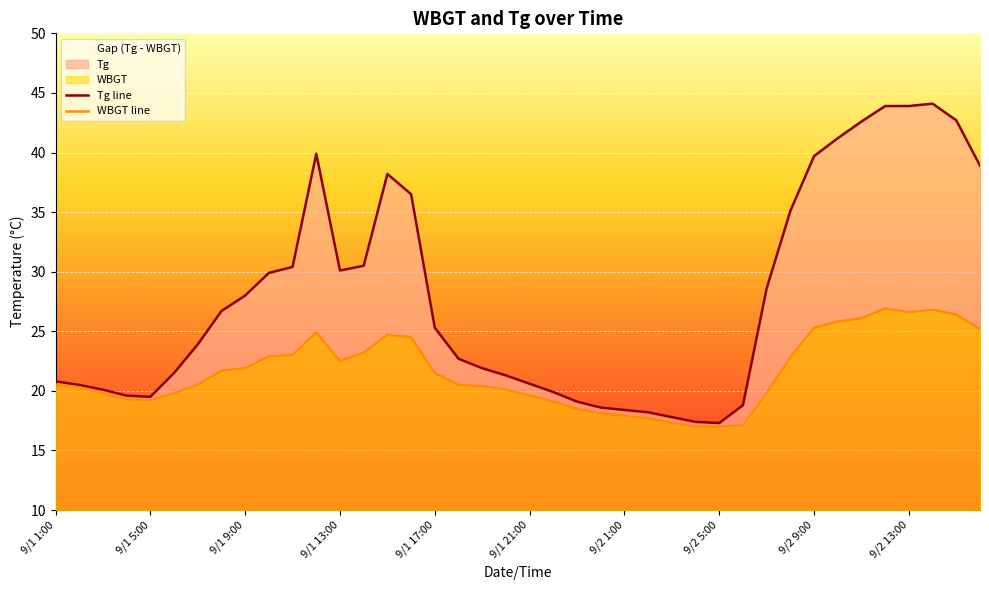

What is the spread (max minus min) of values at 9/1 5:00?

0.3